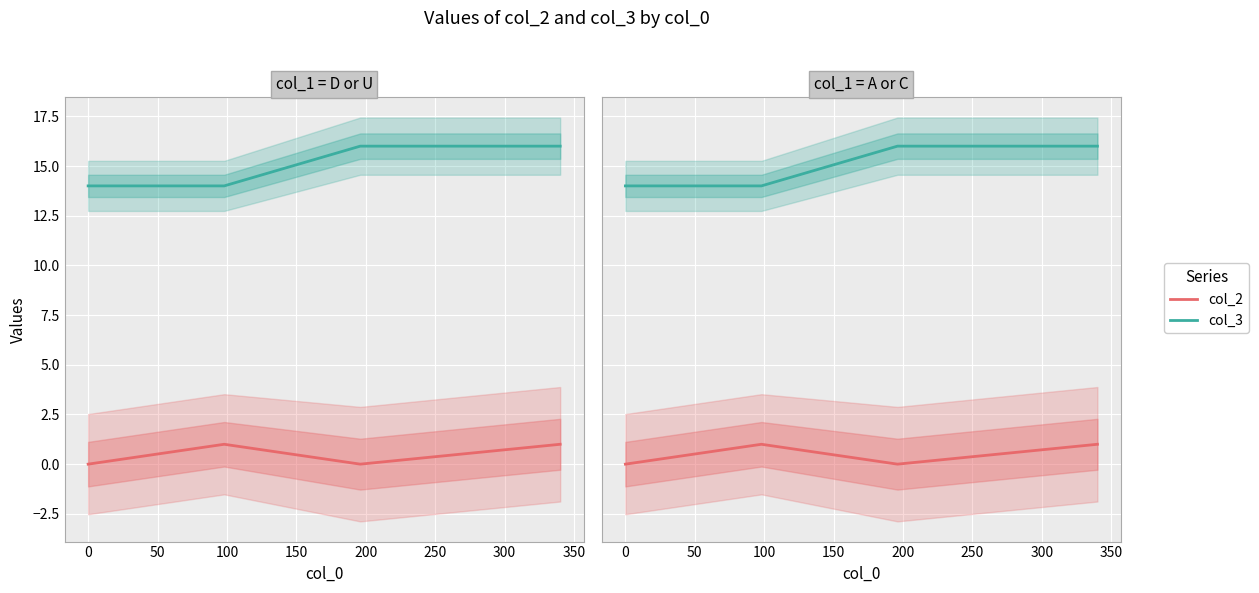

True or false: col_2 and col_3 cross at least once.

False